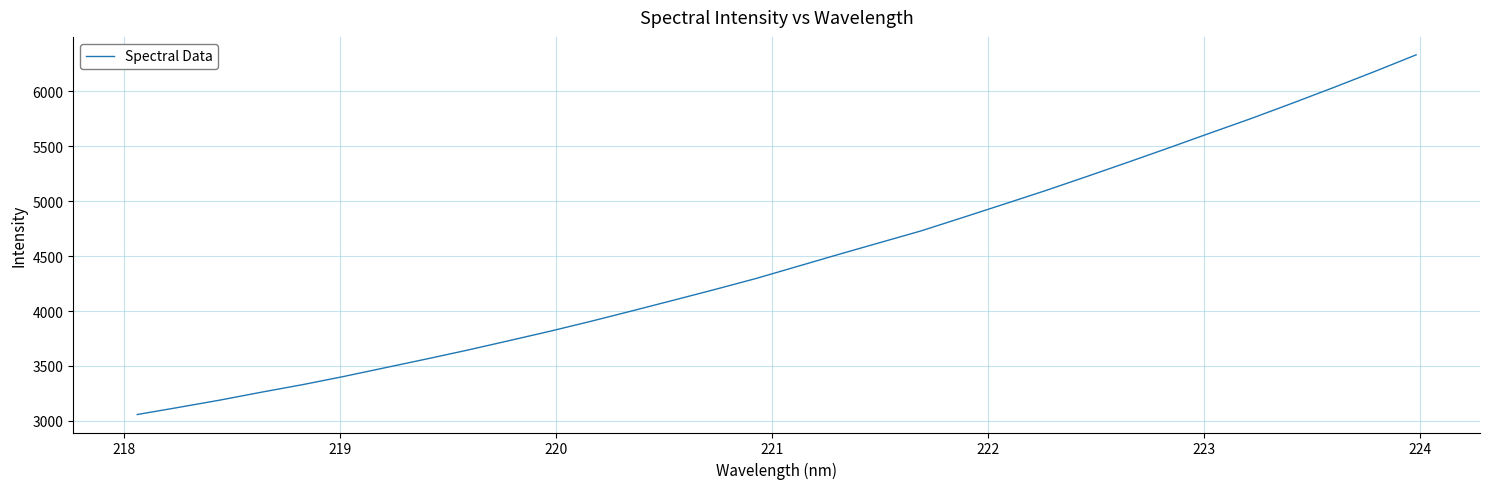

What is the minimum value shown in the chart?

3058.2